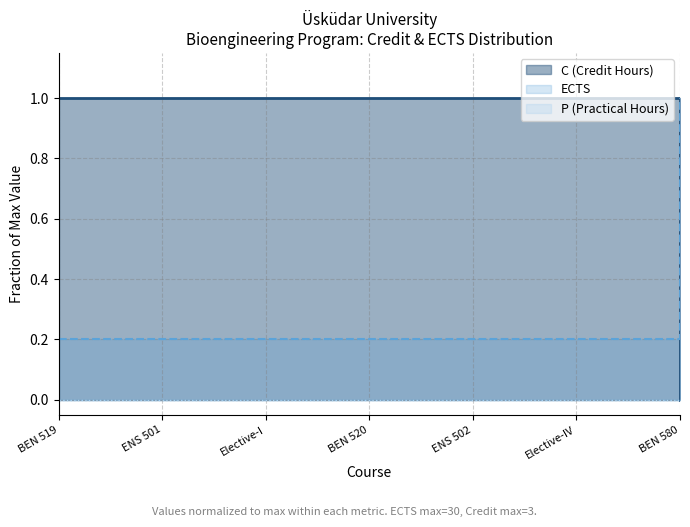

What is the label of the 2nd point from the left?

ENS 501